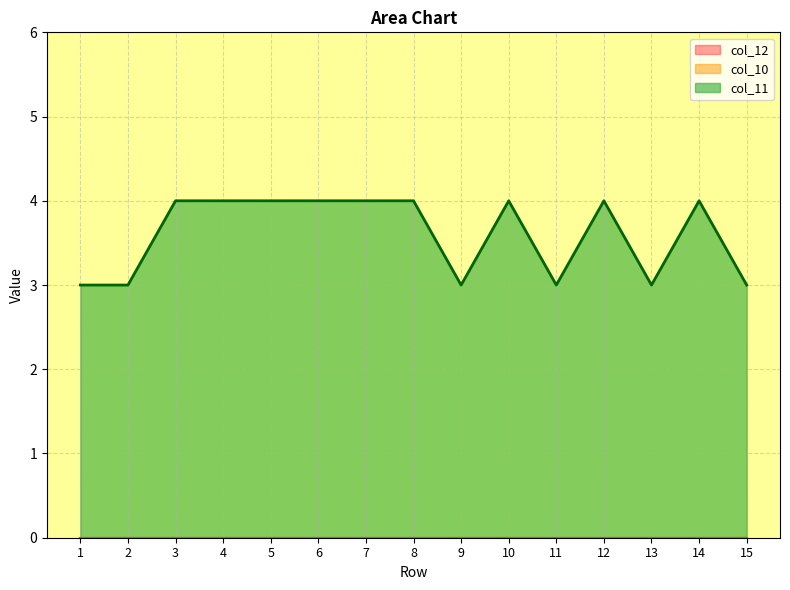

At which label is col_10 closest to 0?

1